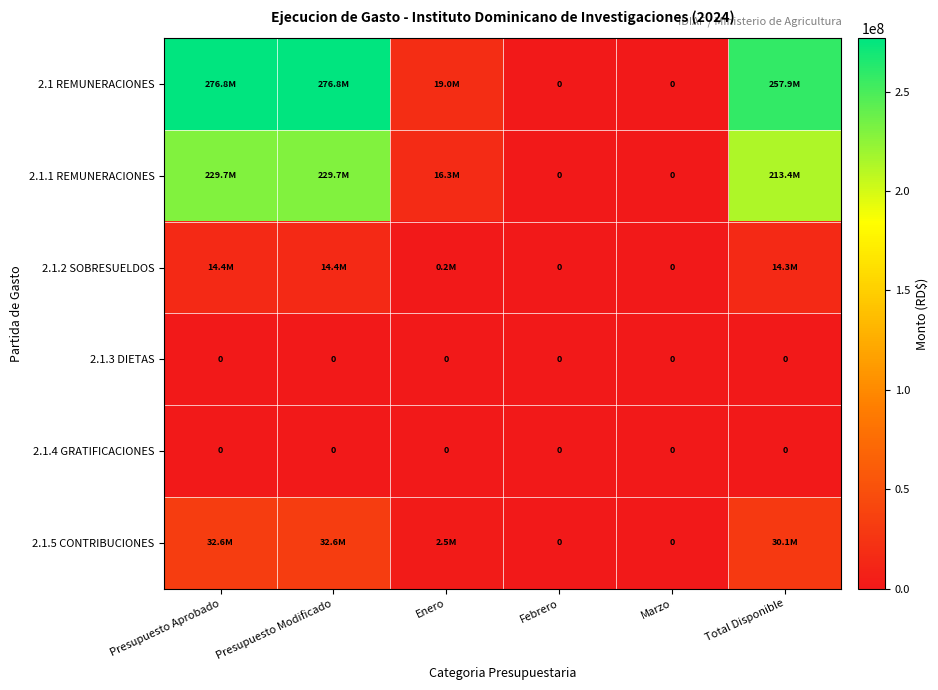

Rank the categories by 2.1.4 GRATIFICACIONES value from highest to lowest.

Presupuesto Aprobado, Presupuesto Modificado, Enero, Febrero, Marzo, Total Disponible